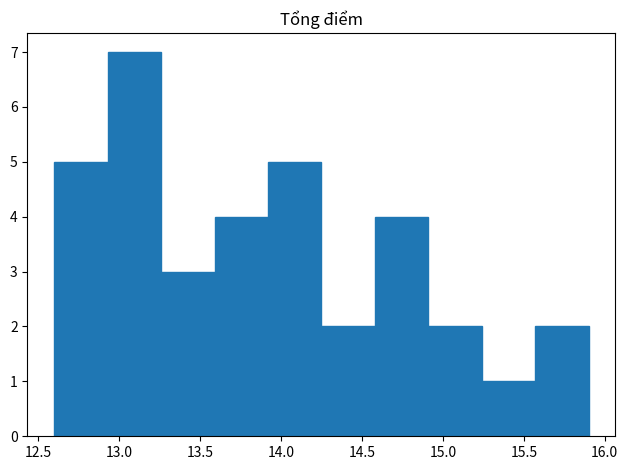

How tall is the bar that spans 15.57 to 15.90 on the x-axis? Neither the bar edges nor the heights are printed on the chart, so give them approximately, as read against the axes.

2